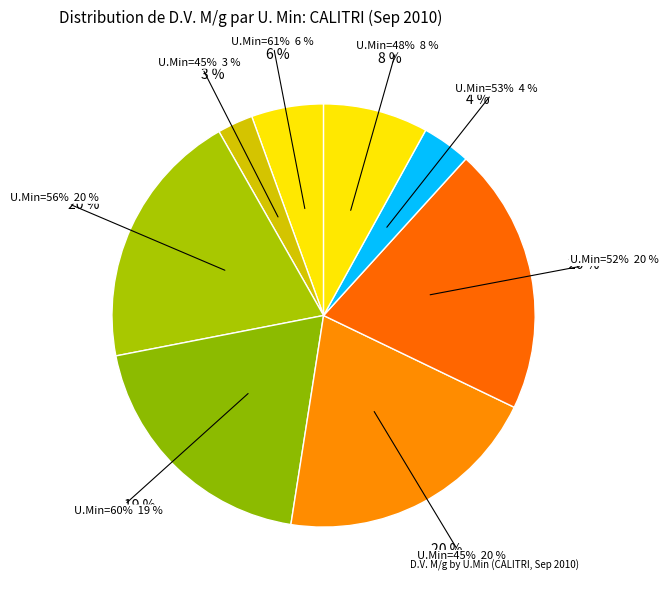

Which slice is the smallest?

45%